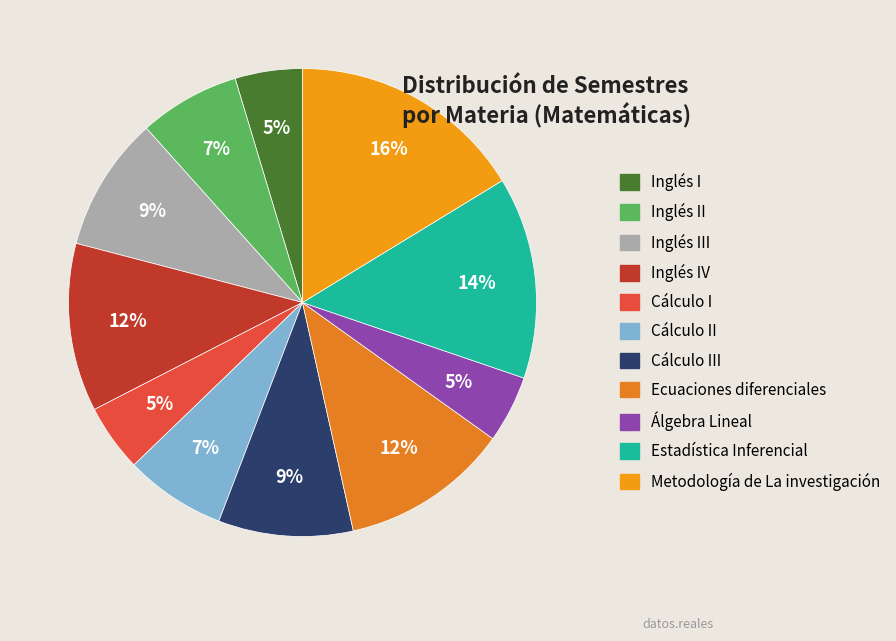

Count the number of slices in the pie.

11